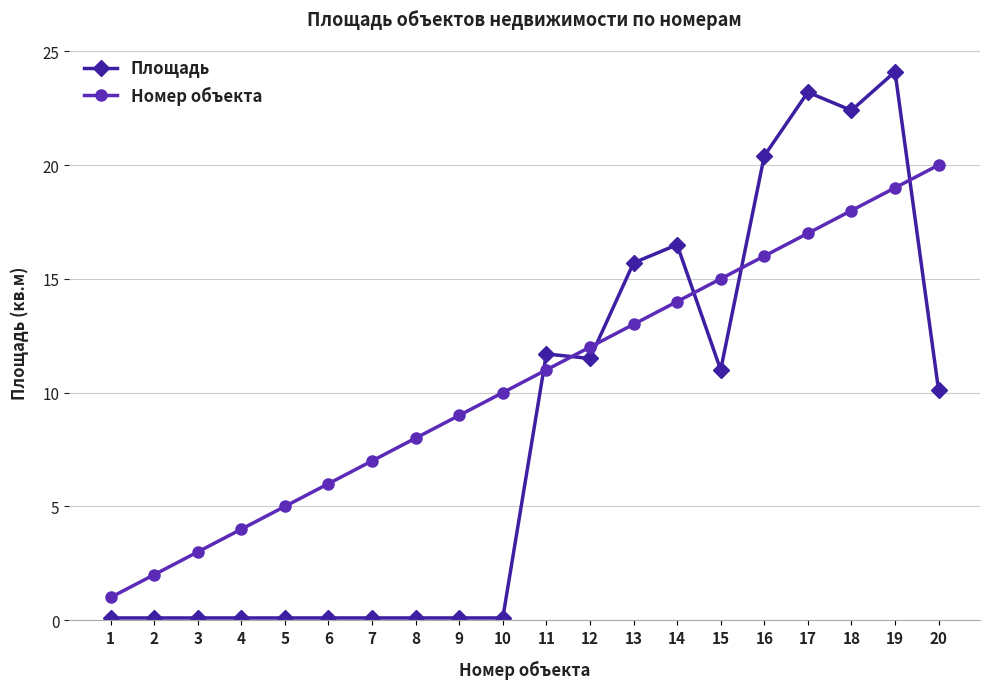

Rank the series at 15 from highest to lowest value.

Номер объекта, Площадь